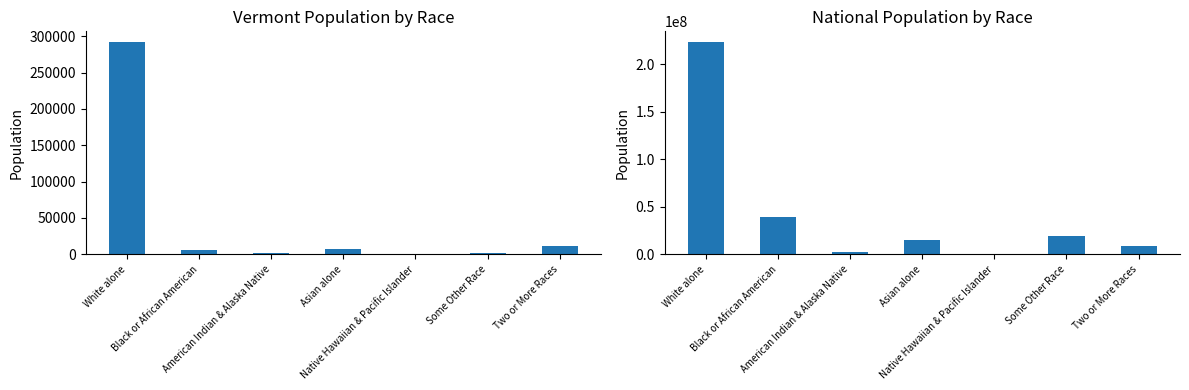

What is the spread (max minus min) of values at Two or More Races?

8998320